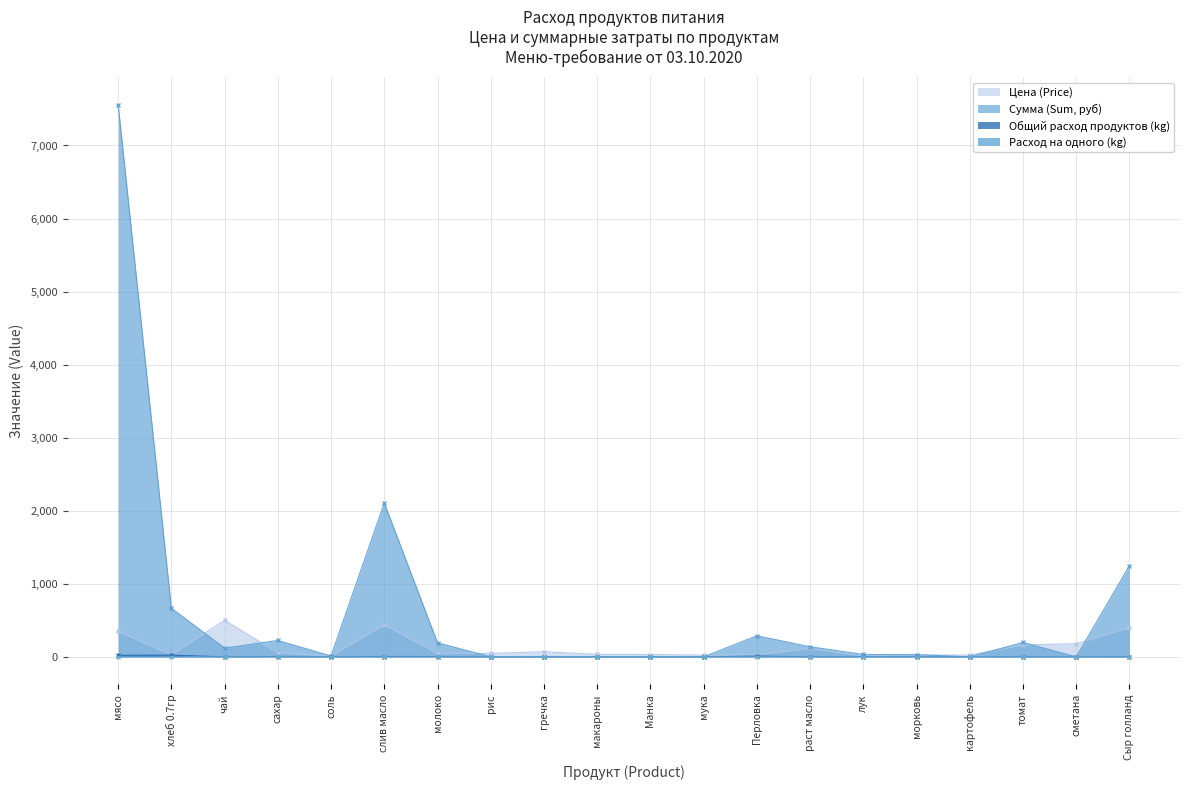

Rank the categories by Общий расход продуктов (kg) value from lowest to highest.

рис, гречка, макароны, Манка, мука, картофель, сметана, чай, соль, раст масло, морковь, томат, лук, Сыр голланд, сахар, молоко, слив масло, Перловка, мясо, хлеб 0.7гр